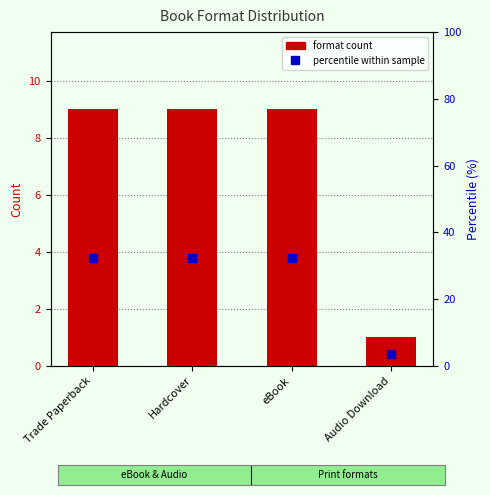

The format count series shows 1.0 at Audio Download. True or false?

True